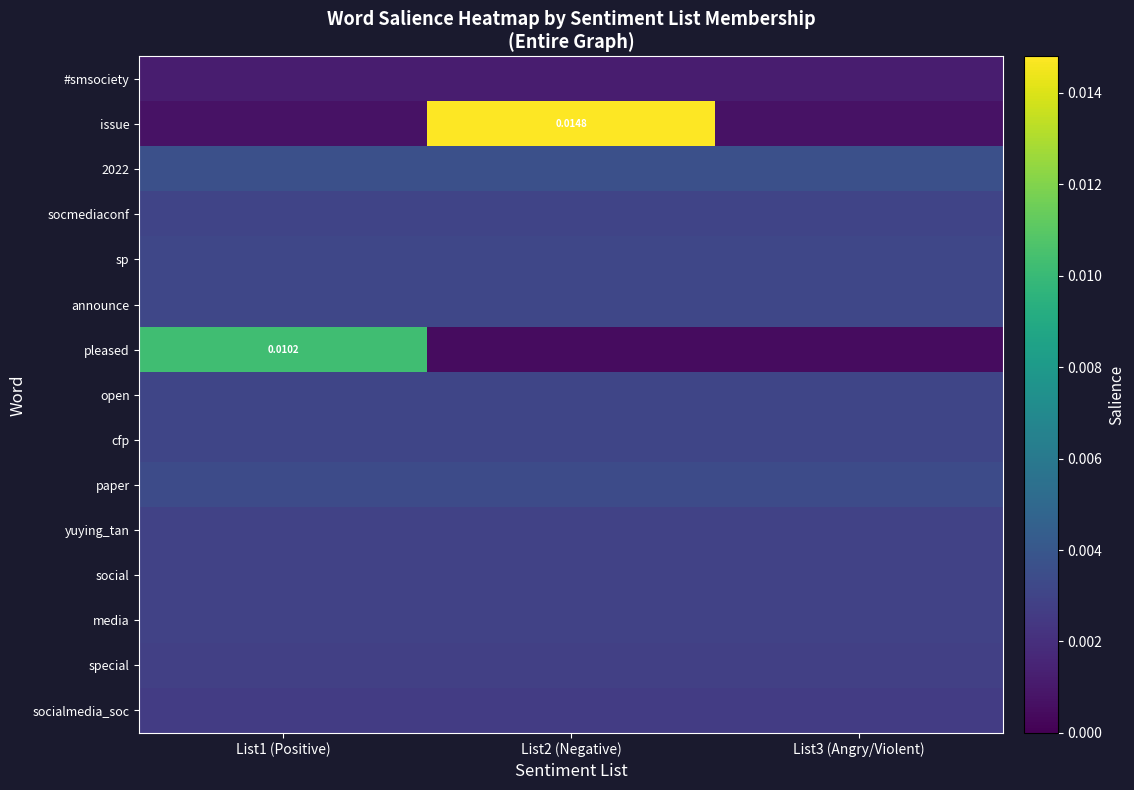

Rank the categories by sp value from lowest to highest.

List1 (Positive), List2 (Negative), List3 (Angry/Violent)